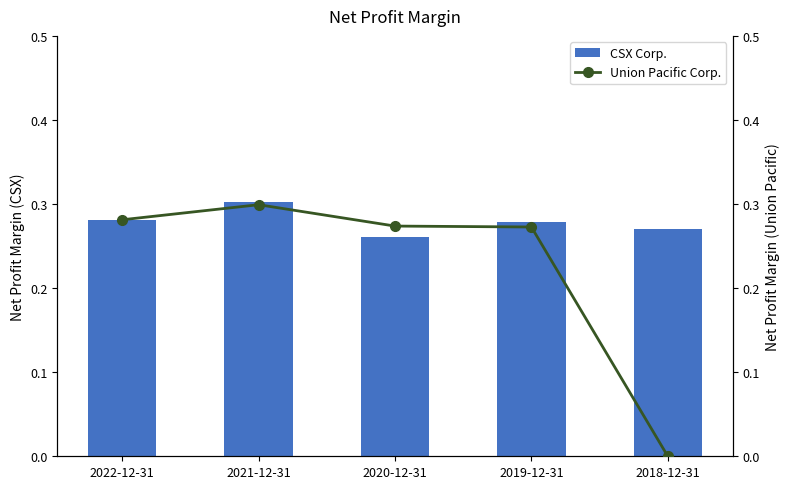

The CSX Corp. series shows 0.3 at 2019-12-31. True or false?

True